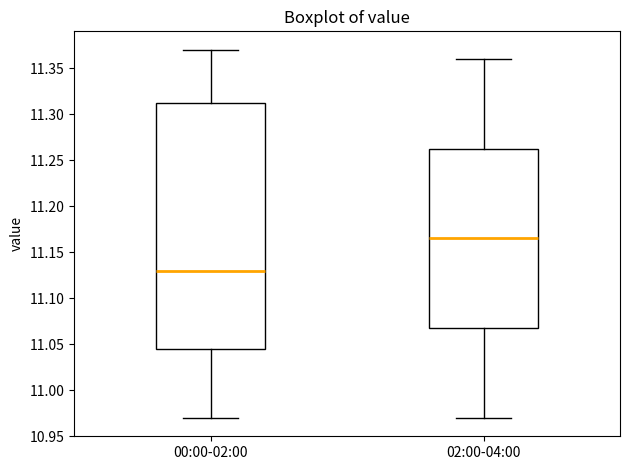

Where does the lower whisker of the box for 02:00-04:00 end on the y-axis? The values are not printed on the chart, so give them approximately, as read against the axis.

10.970